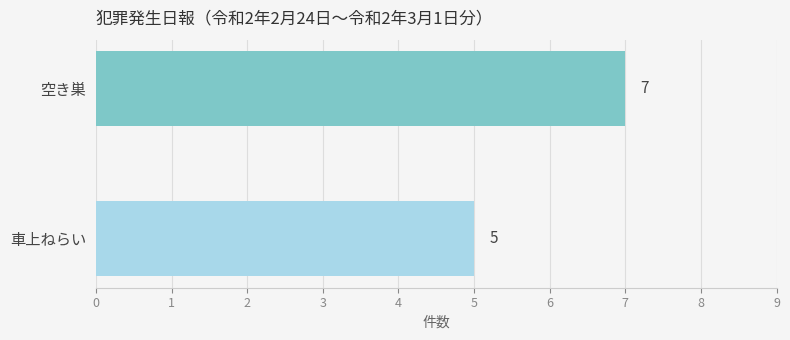

Approximately how many times larger is the value at 車上ねらい compared to 空き巣?

0.7